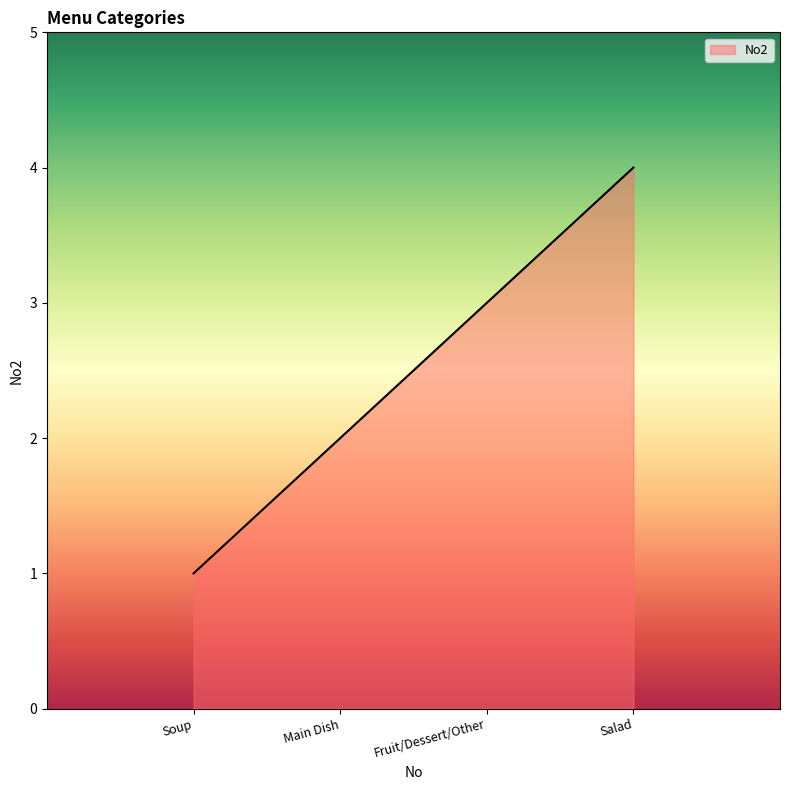

What is the sum of all values?

10